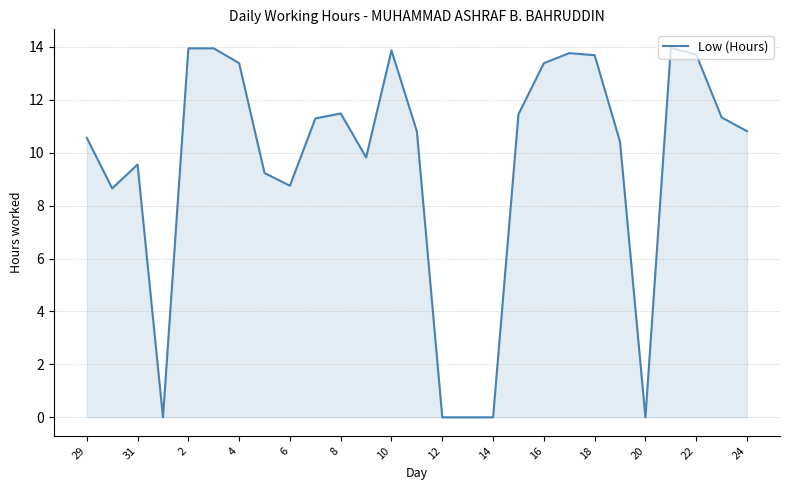

What is the greatest value displayed?

14.0